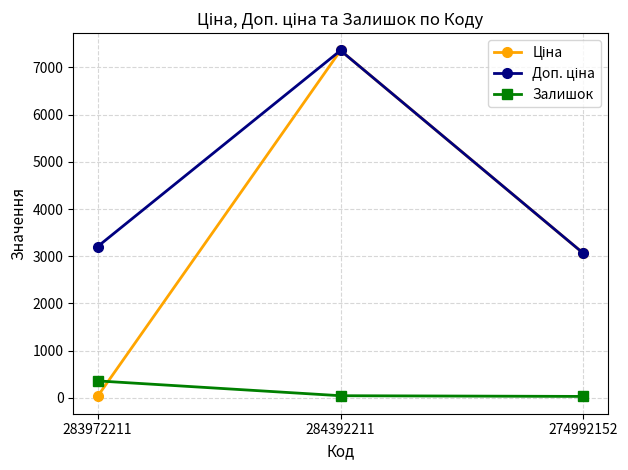

The Залишок series shows 31.0 at 274992152. True or false?

True